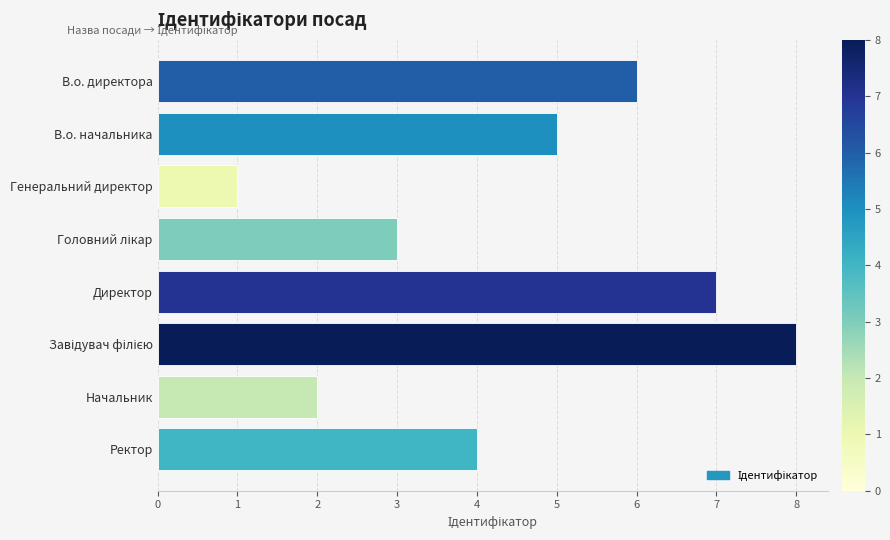

At which label is the value closest to 4?

Ректор